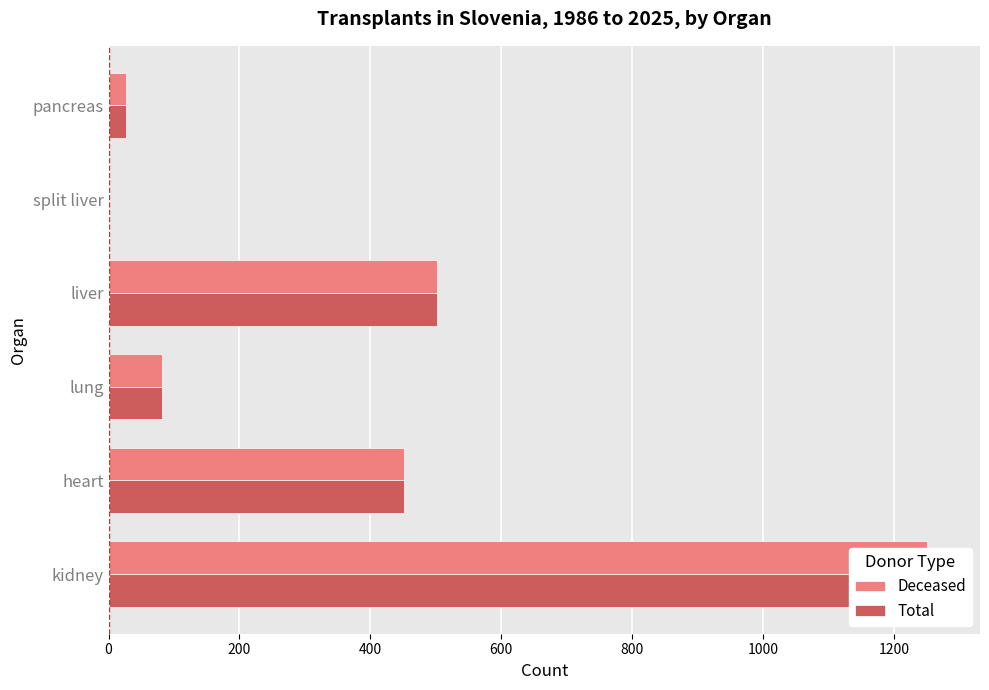

What is the value of the Total bar at the 2nd from the left?

451